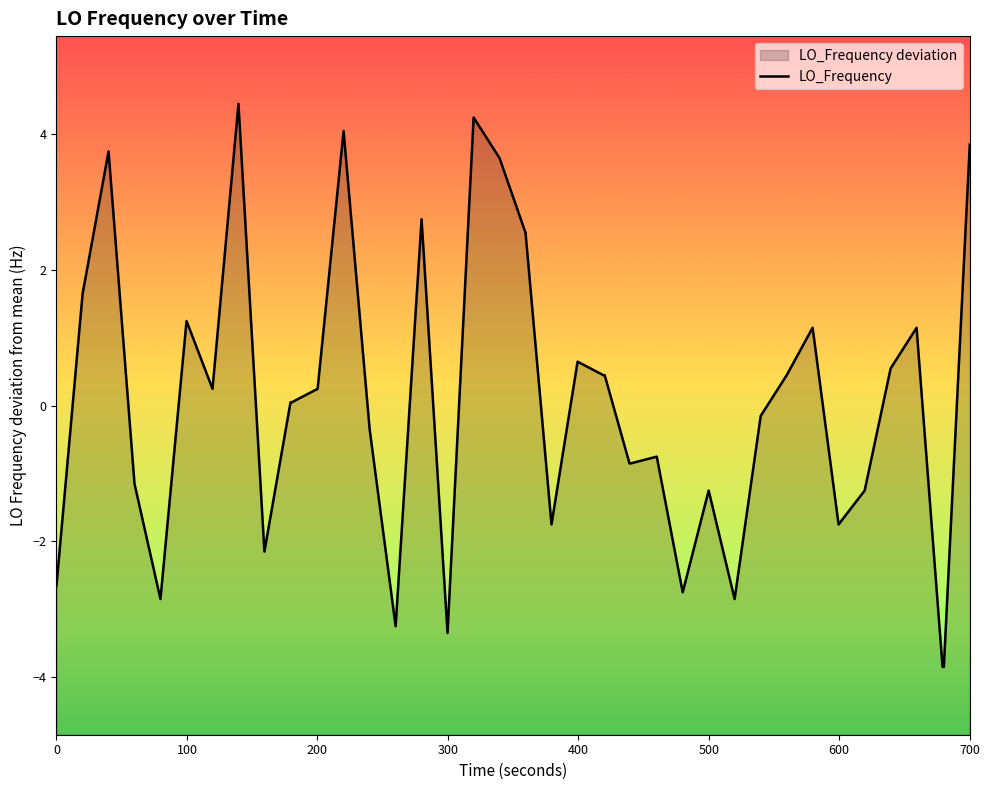

Reading right to left, what are all the values shown in this chart?

3.8	-3.9	-3.9	1.1	0.5	-1.2	-1.8	1.1	0.4	-0.2	-2.9	-1.2	-2.8	-0.8	-0.9	-0.9	0.4	0.4	0.6	-1.8	2.5	3.6	4.2	-3.4	2.8	-3.2	-0.4	4.0	0.2	0.0	0.0	-2.2	4.4	0.2	1.2	-2.9	-1.2	3.8	1.6	-2.7